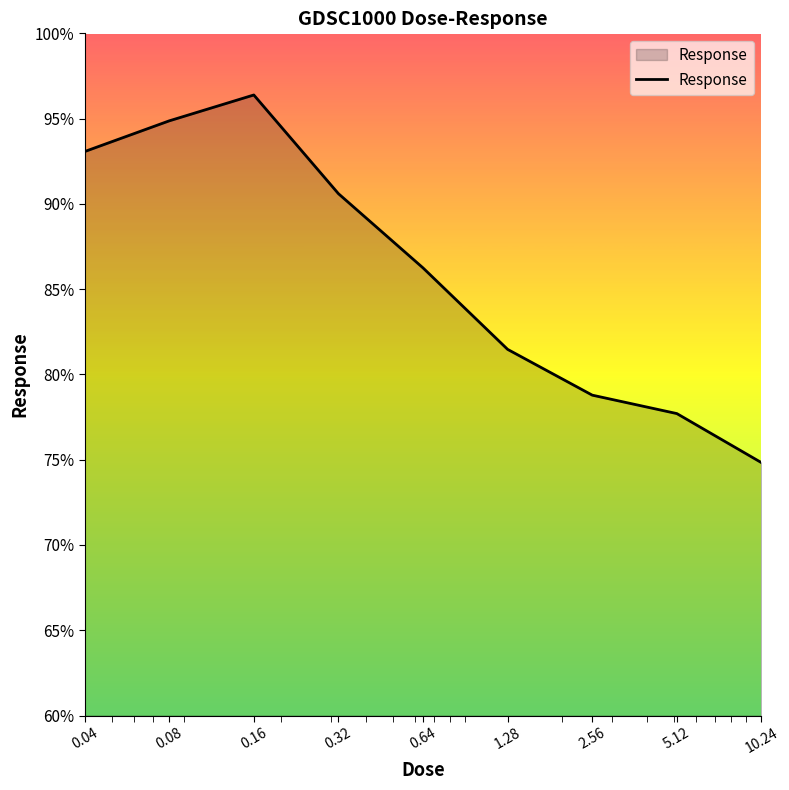

What is the greatest value displayed?

96.4